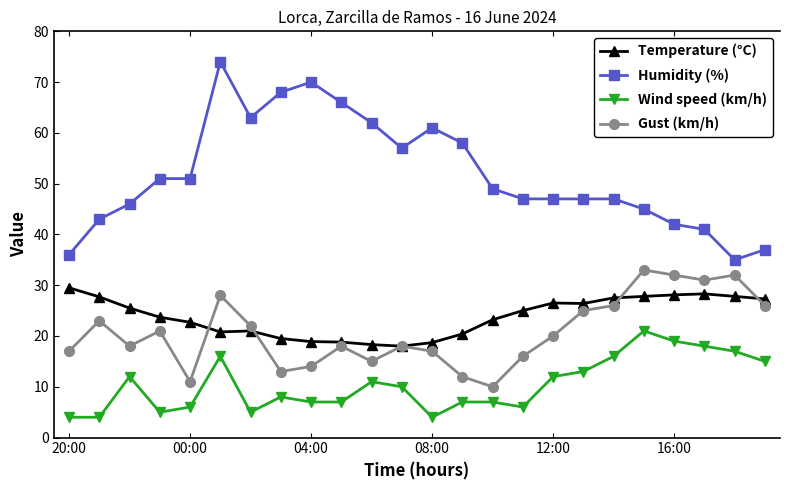

What is the average value of the Wind speed (km/h) series?

10.4